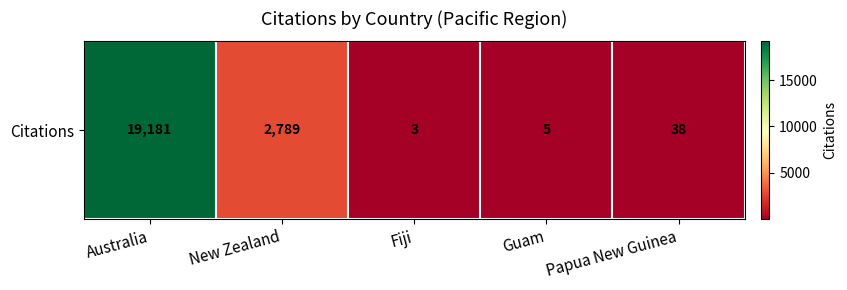

What is the difference between the maximum and minimum values?

19178